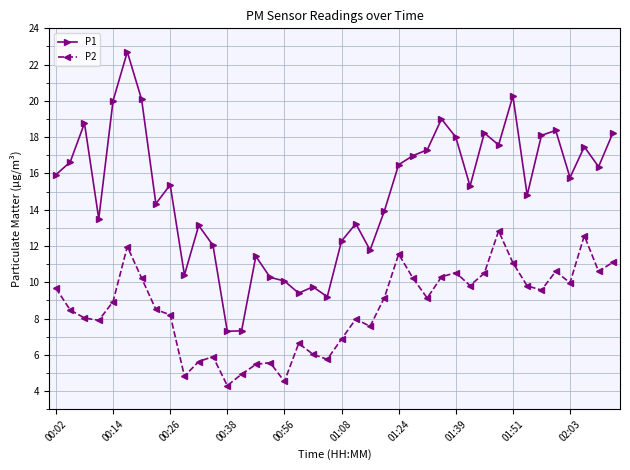

In P1, how many points are higher than both neighbors (excluding endpoints)?

12